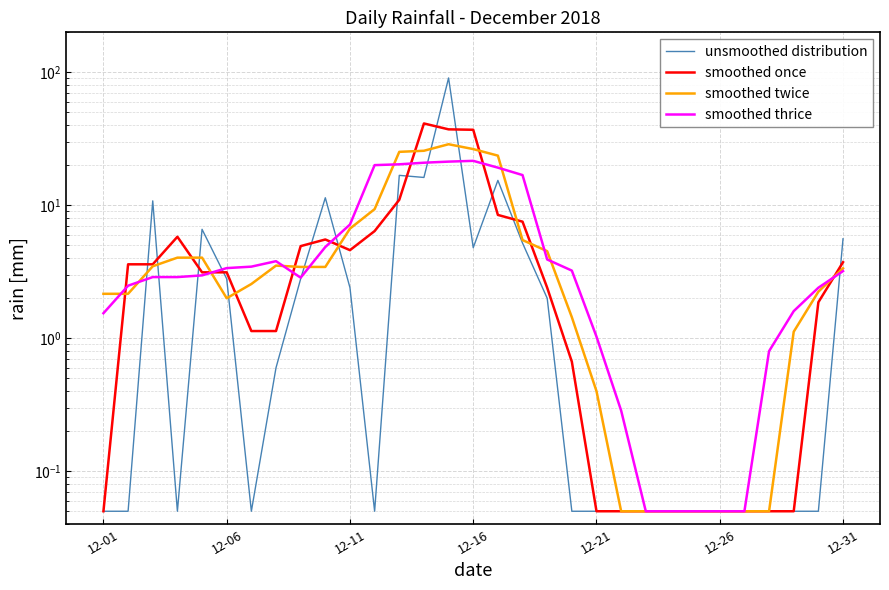

What is the value of the unsmoothed distribution point at the 27th from the left?

0.1